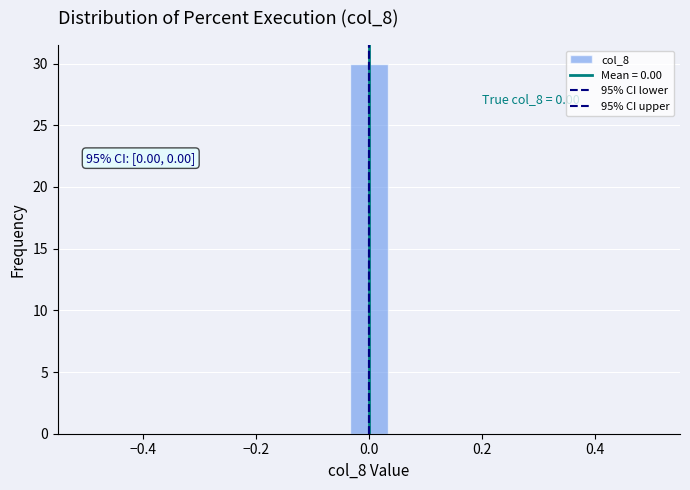

Around what value on the x-axis is the tallest bar? Give the approximate position of its centre, as read against the axis.

0.00